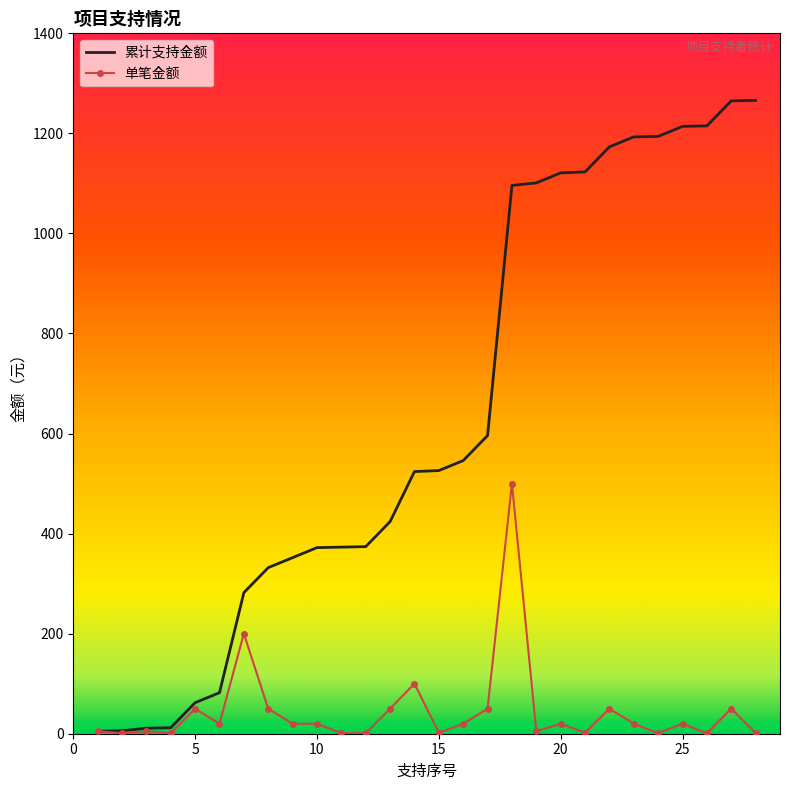

Which series has the largest range (max minus min)?

累计支持金额